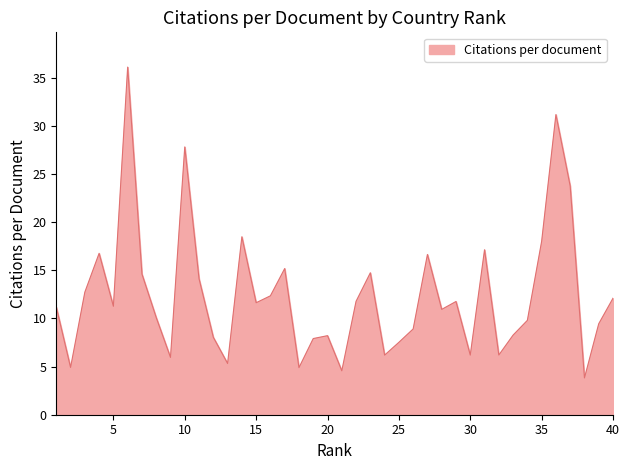

What is the difference between the maximum and minimum values?

32.3